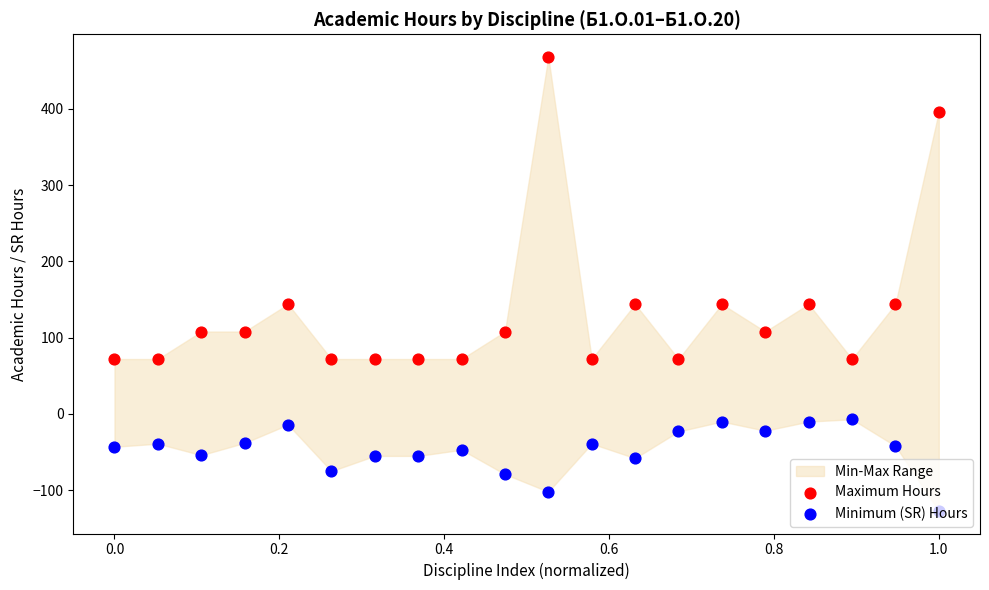

Which series contains the highest Y value?

Maximum Hours